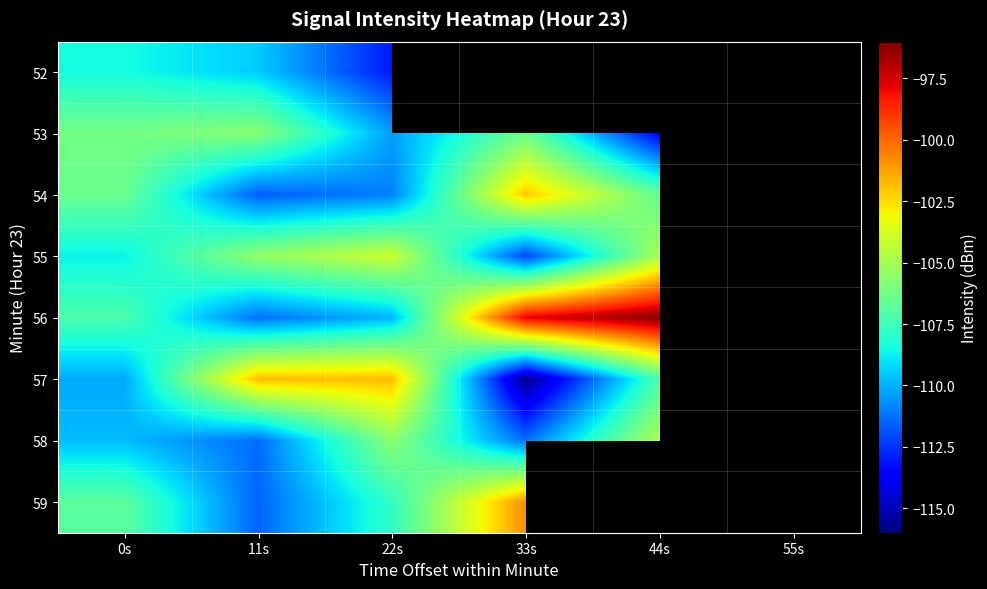

At 22s, list the series in order from smallest to largest.

52, 54, 53, 56, 59, 58, 55, 57